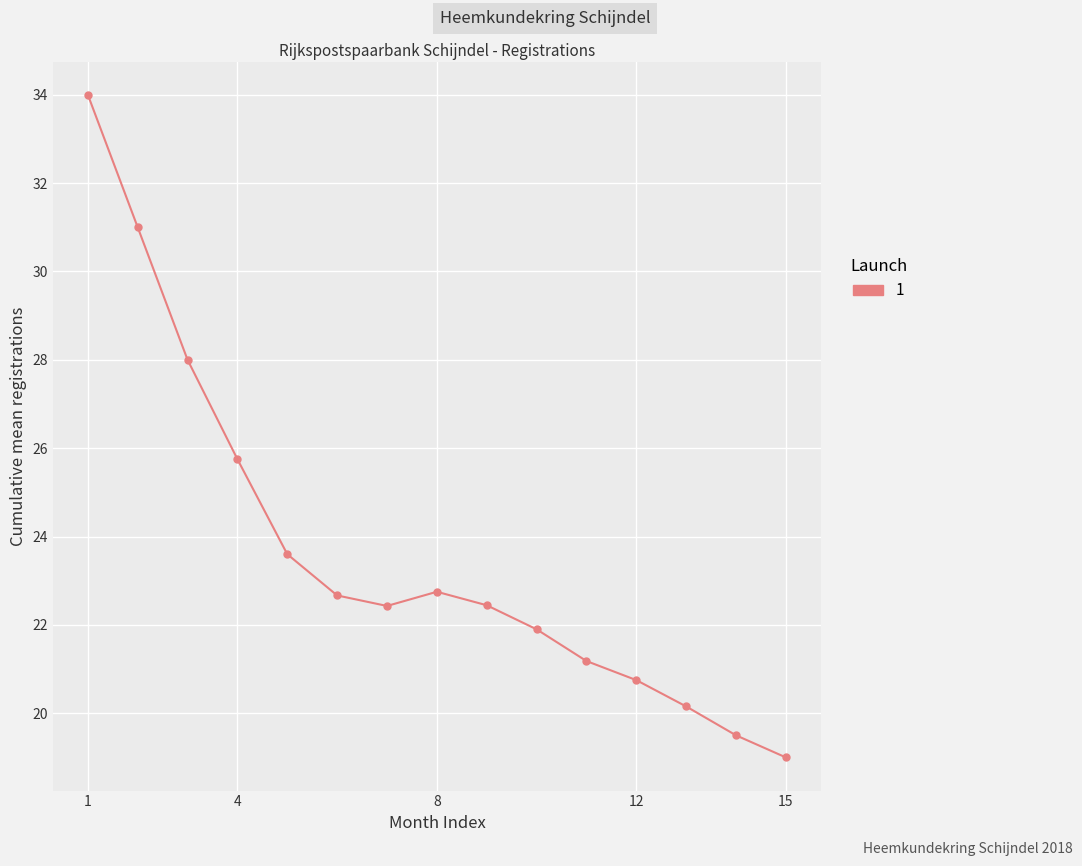

What is the value of the 10th point from the left?

21.9